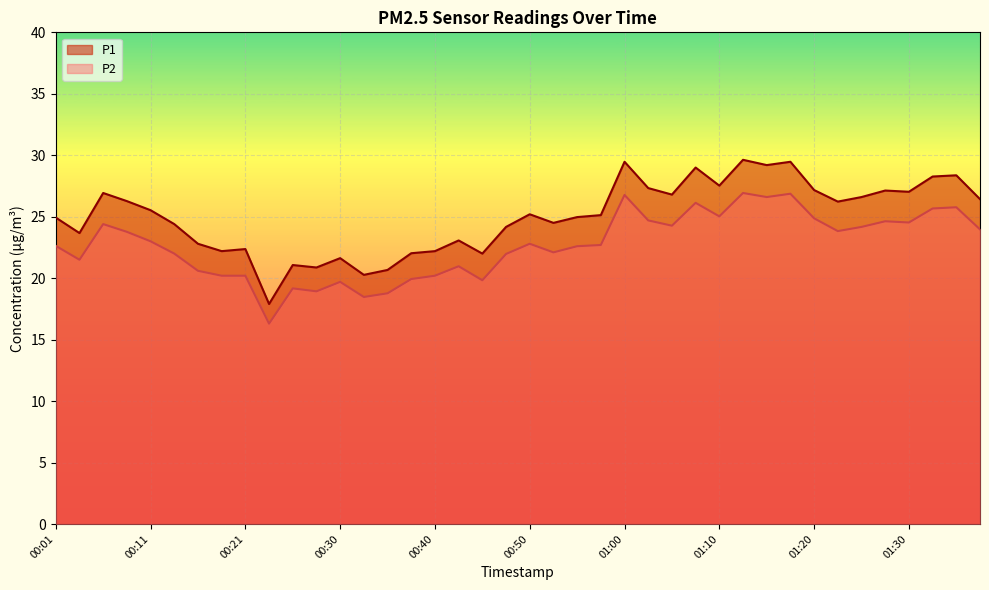

True or false: P1 and P2 intersect in this chart.

False